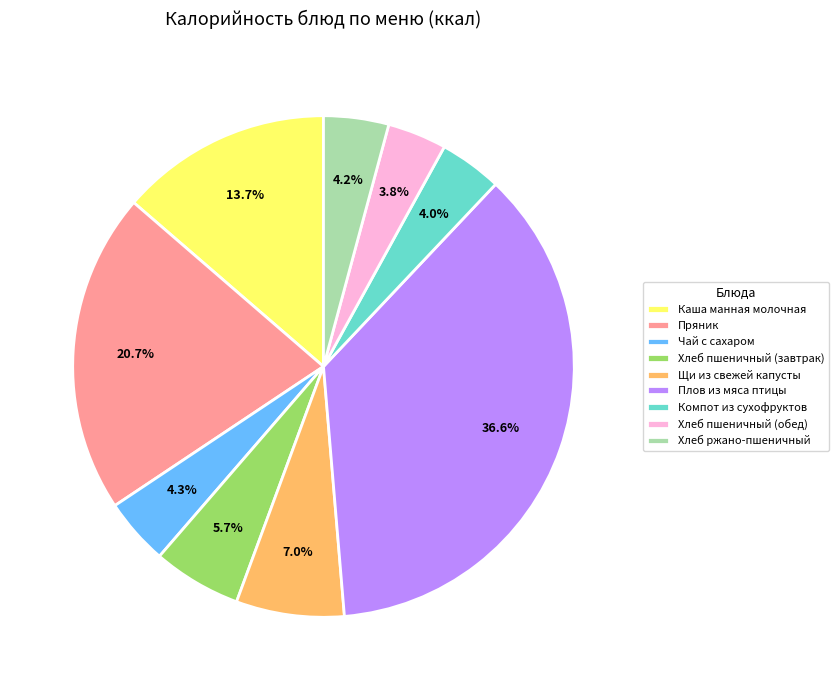

How many segments does this pie chart have?

9